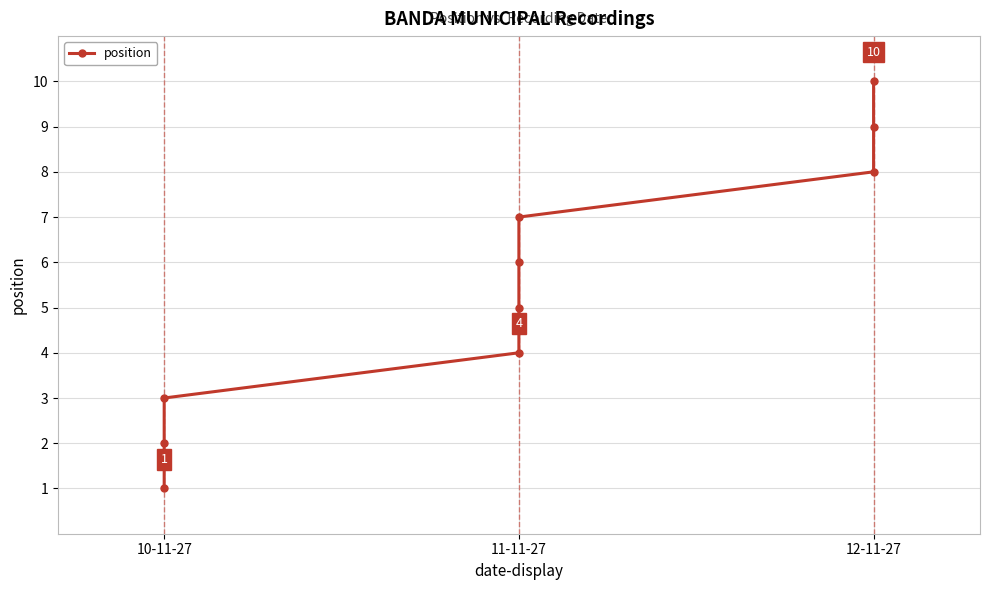

What is the sum of all values?

55